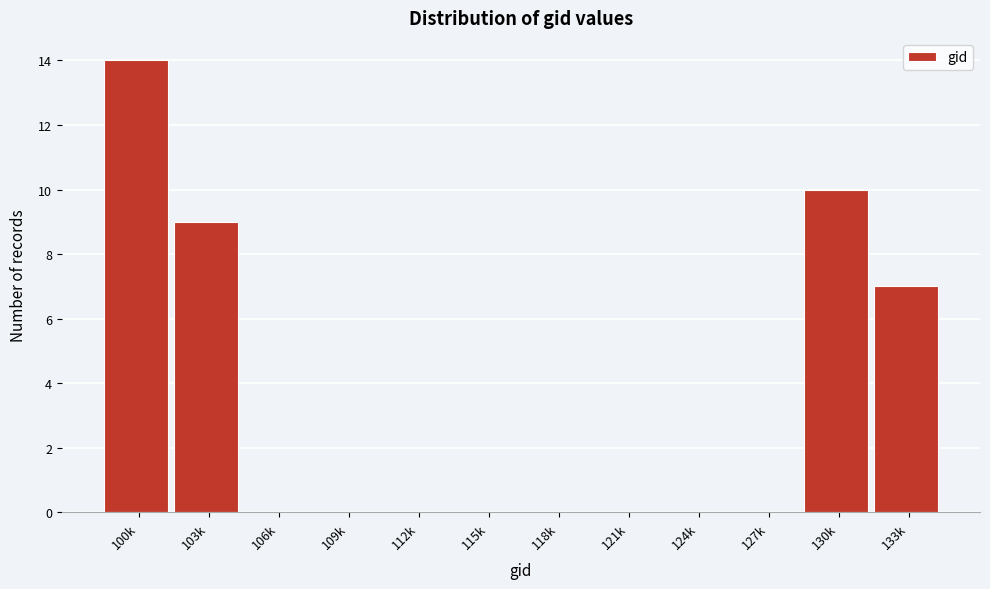

Reading right to left, list all the values displayed in this chart.

133k=7	130k=10	127k=0	124k=0	121k=0	118k=0	115k=0	112k=0	109k=0	106k=0	103k=9	100k=14